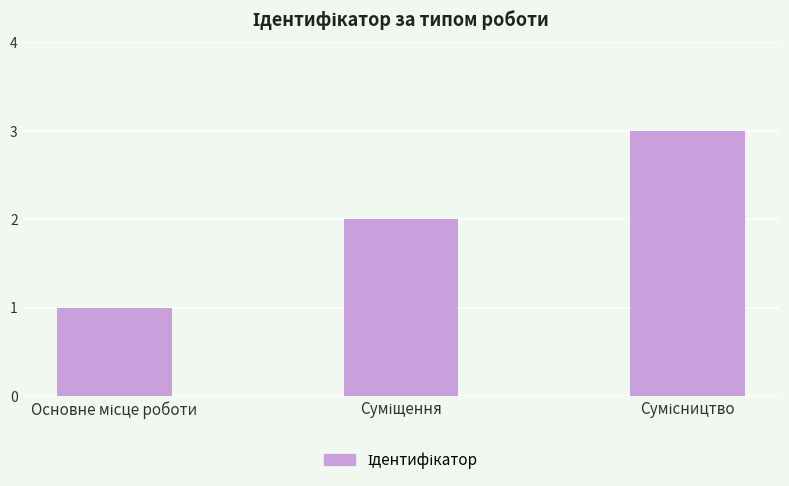

How many bars are there in total?

3